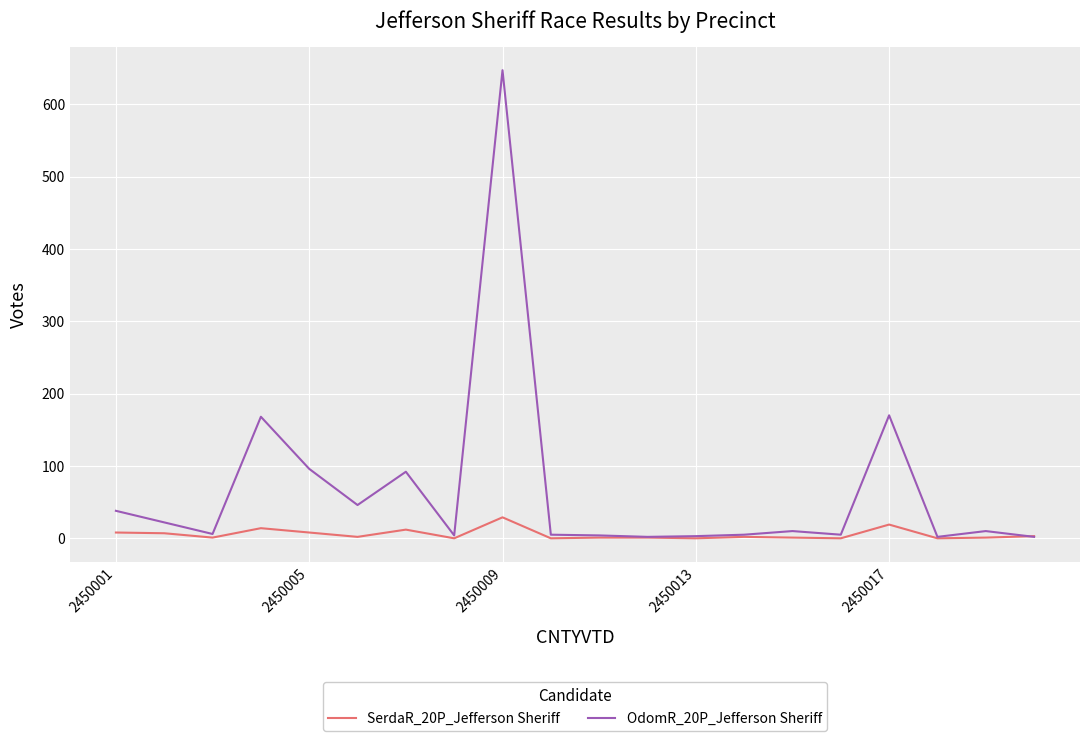

What is the difference between the maximum and minimum values in the OdomR_20P_Jefferson Sheriff series?

645